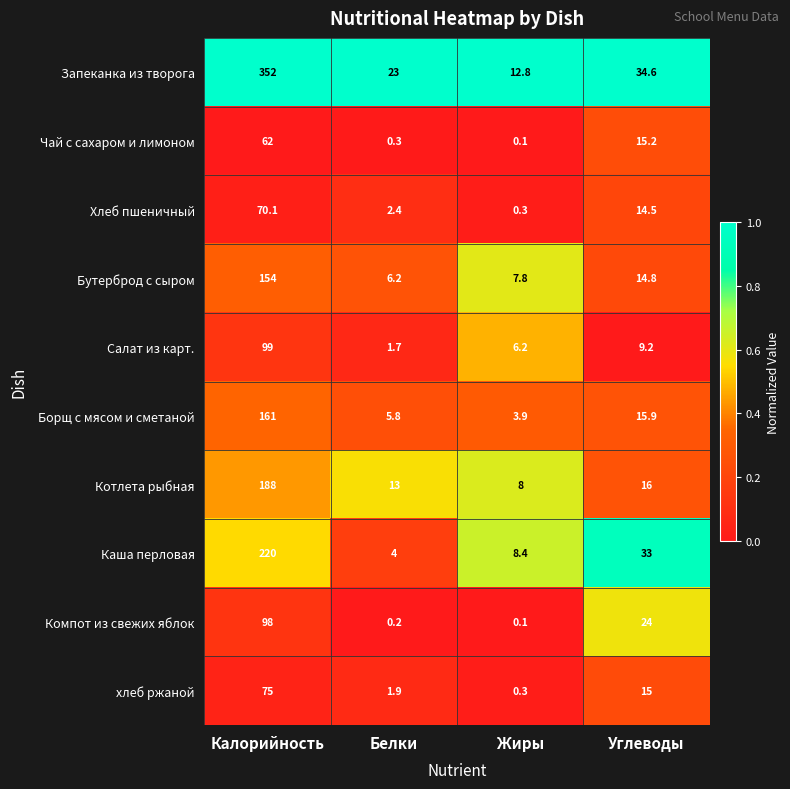

True or false: Каша перловая has a value of 8.4 at Жиры.

True